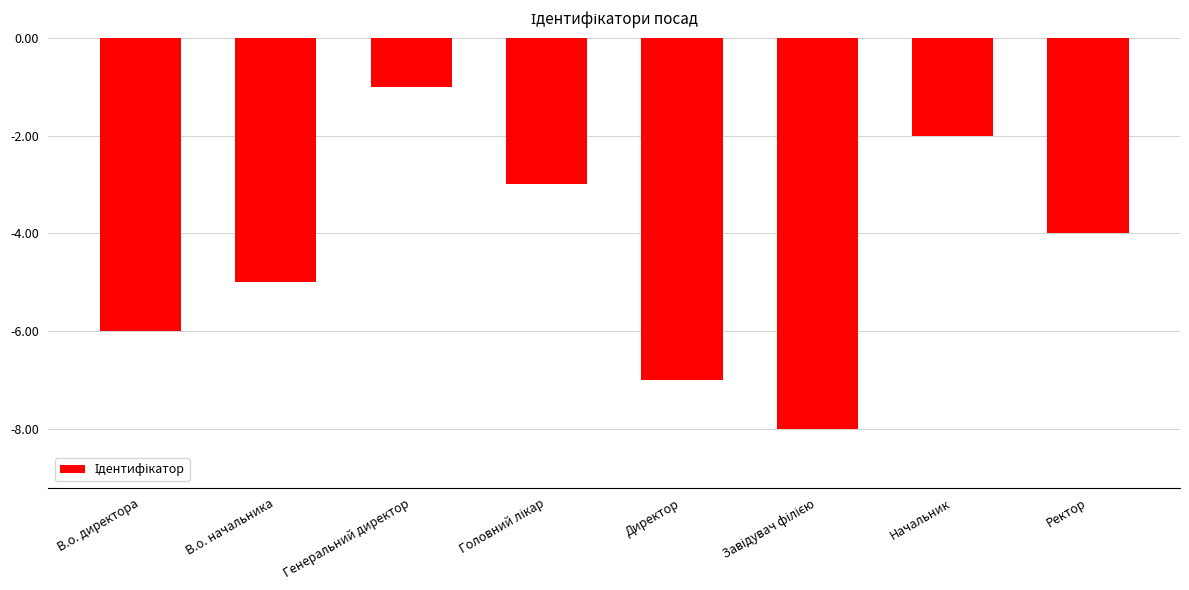

Where does the data first go above -4?

Генеральний директор